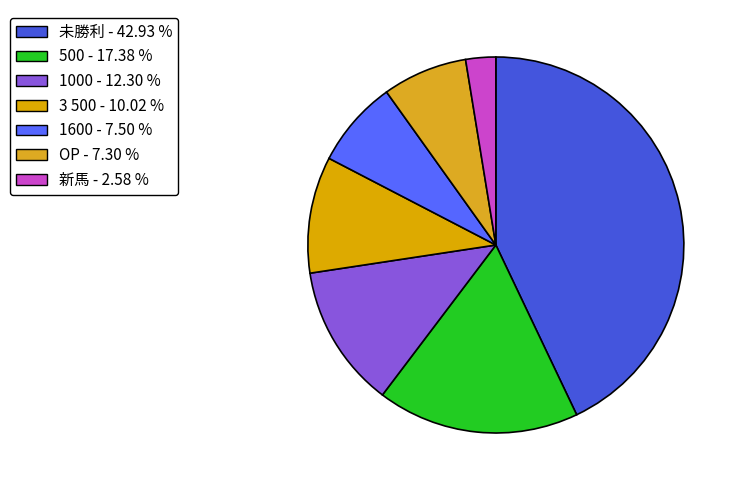

How many slices are in this pie chart?

7